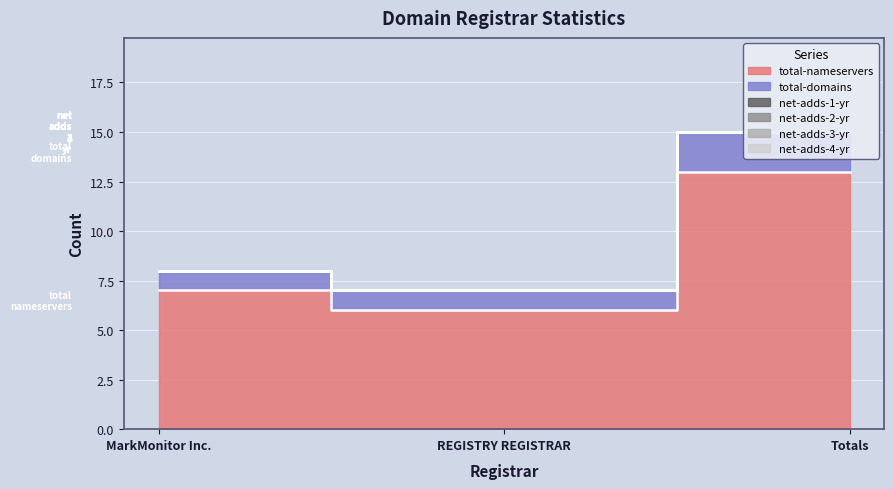

What is the total value across all series at MarkMonitor Inc.?

8